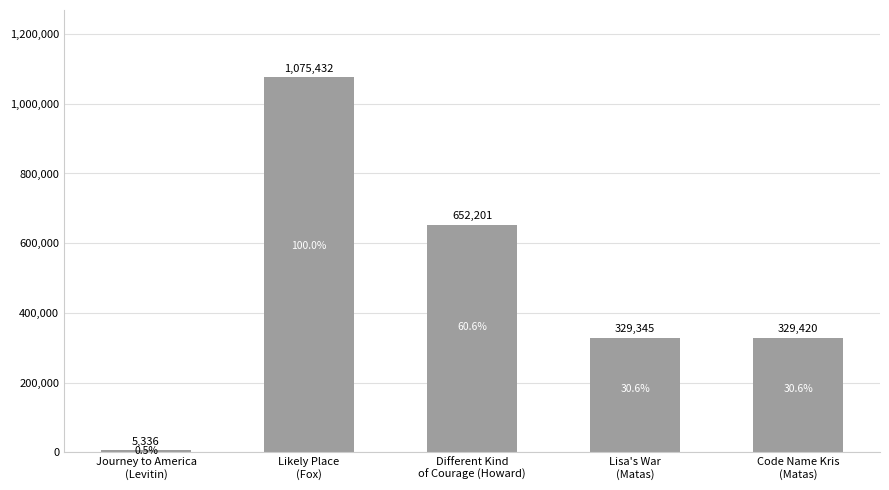

What position from the left is Different Kind
of Courage (Howard)?

3